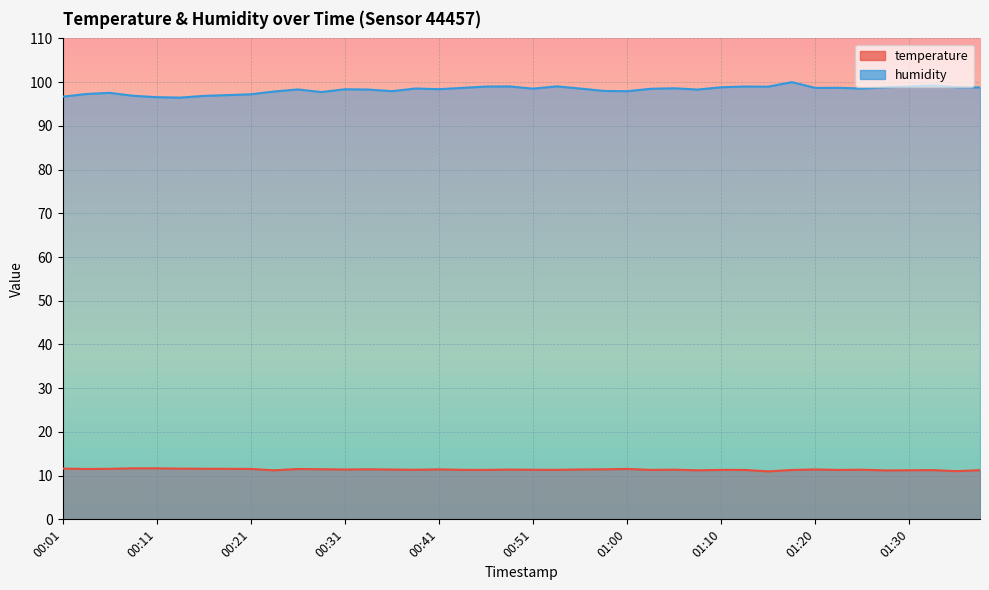

What are all the series names shown in the legend?

temperature, humidity